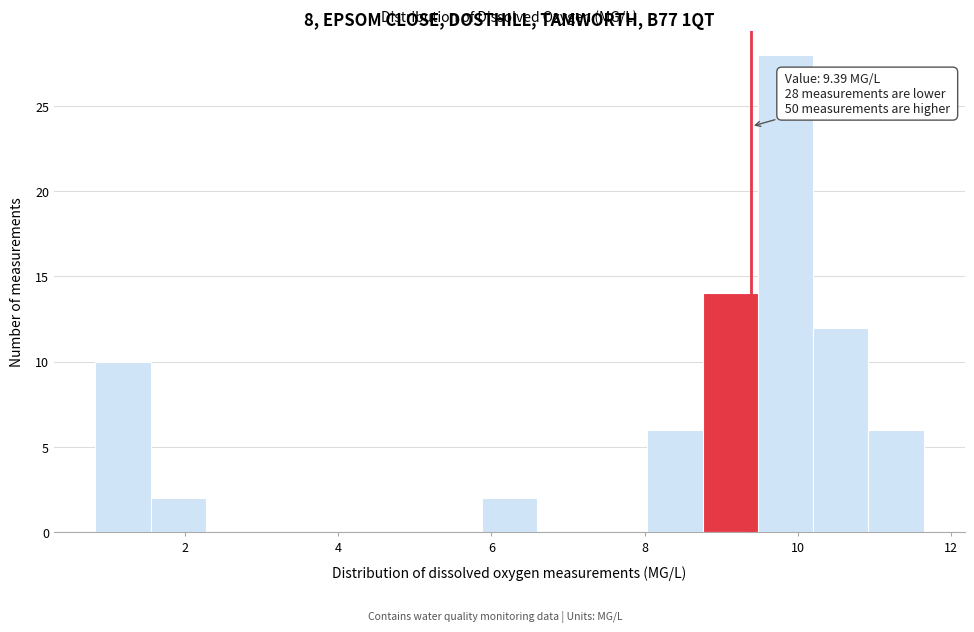

Read against the x-axis, roughly where is the centre of the tallest bar?

9.8